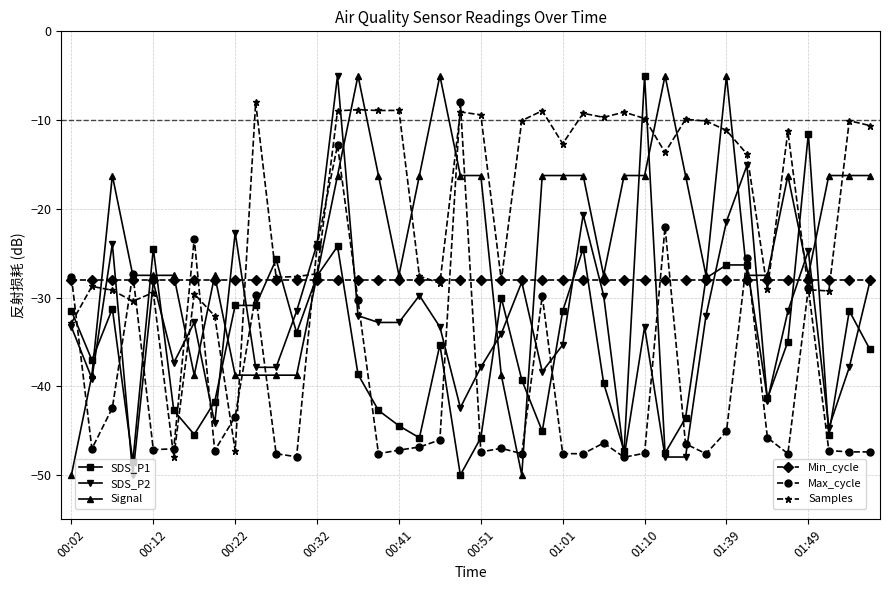

What is the greatest value displayed?

-5.0